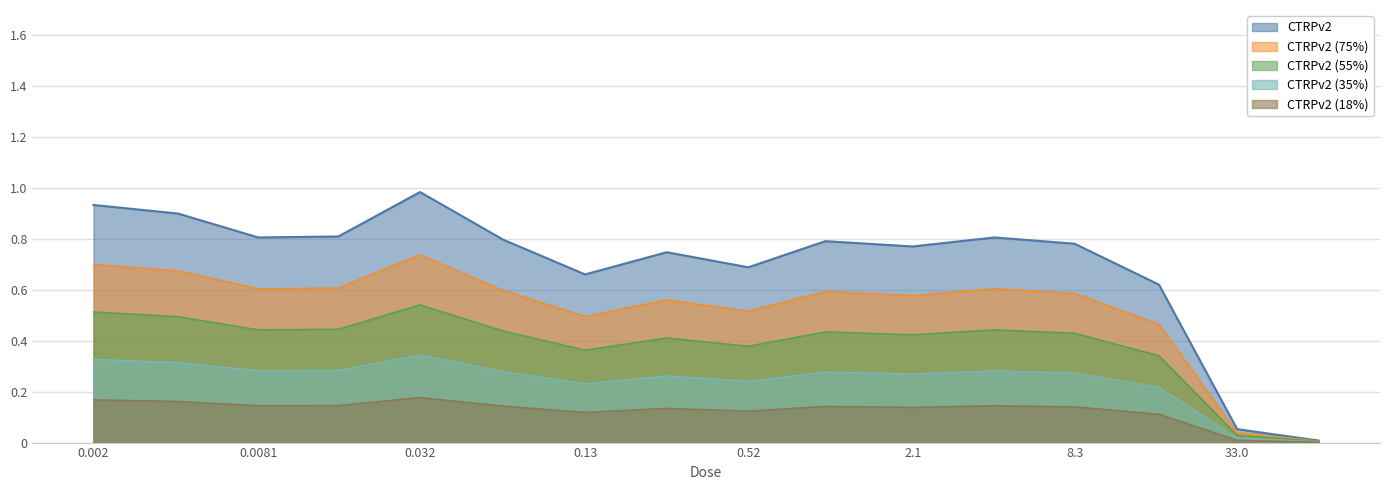

Is it true that the value at 66.0 is 0.0?

False